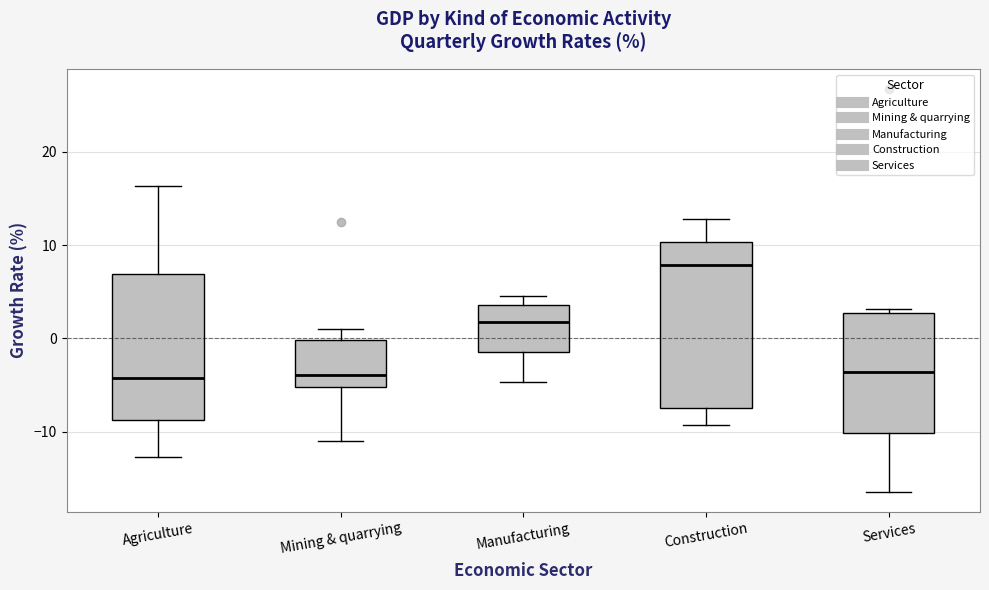

Comparing the boxes themselves (not the whiskers), which one is the tallest?

Construction